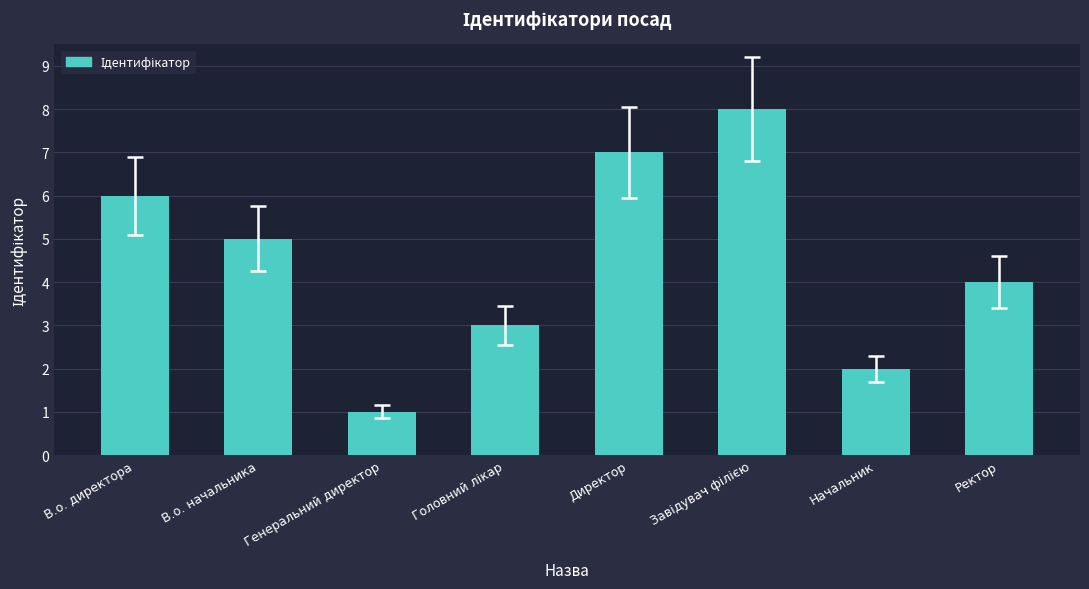

How many data points are less than 5?

4